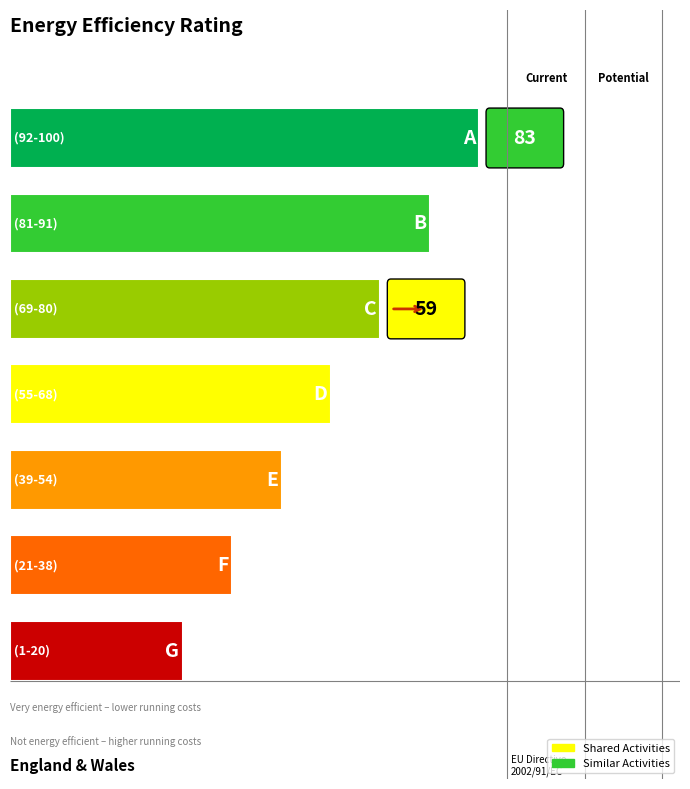

What are all the series names shown in the legend?

Shared Activities, Similar Activities